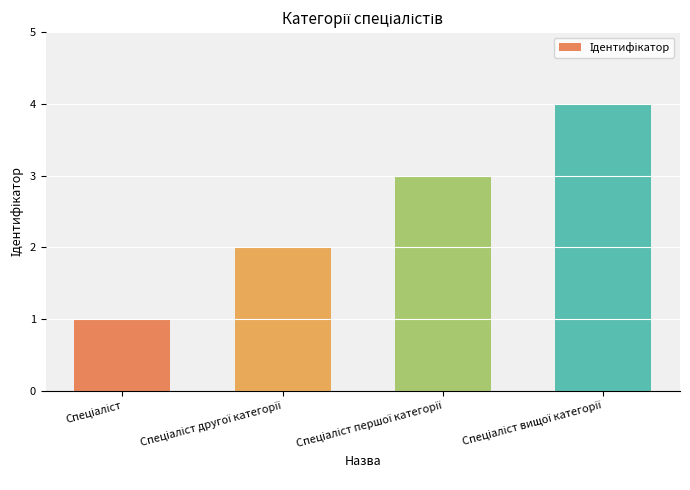

What is the sum of all values?

10